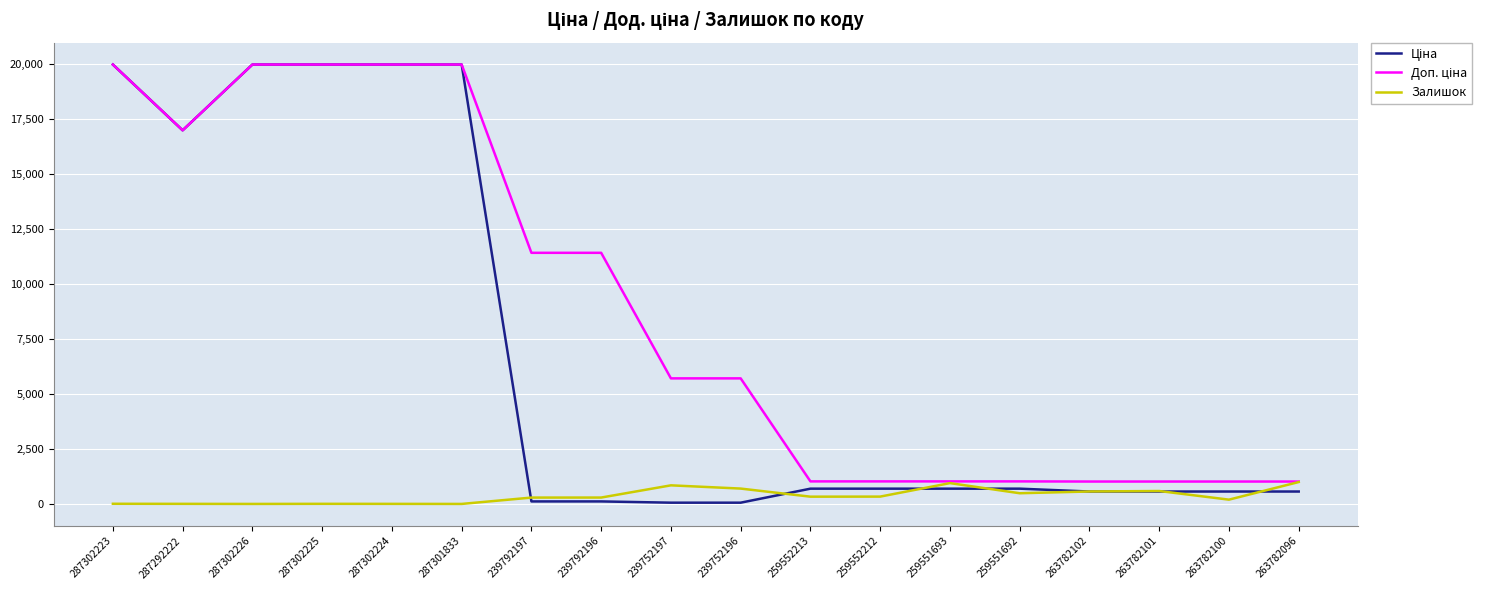

Is this an area chart (filled region under the line)?

No